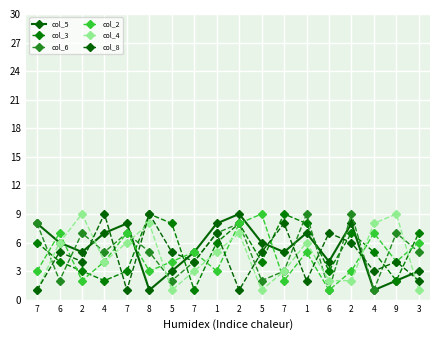

How many data points in col_5 are less than 6?

9